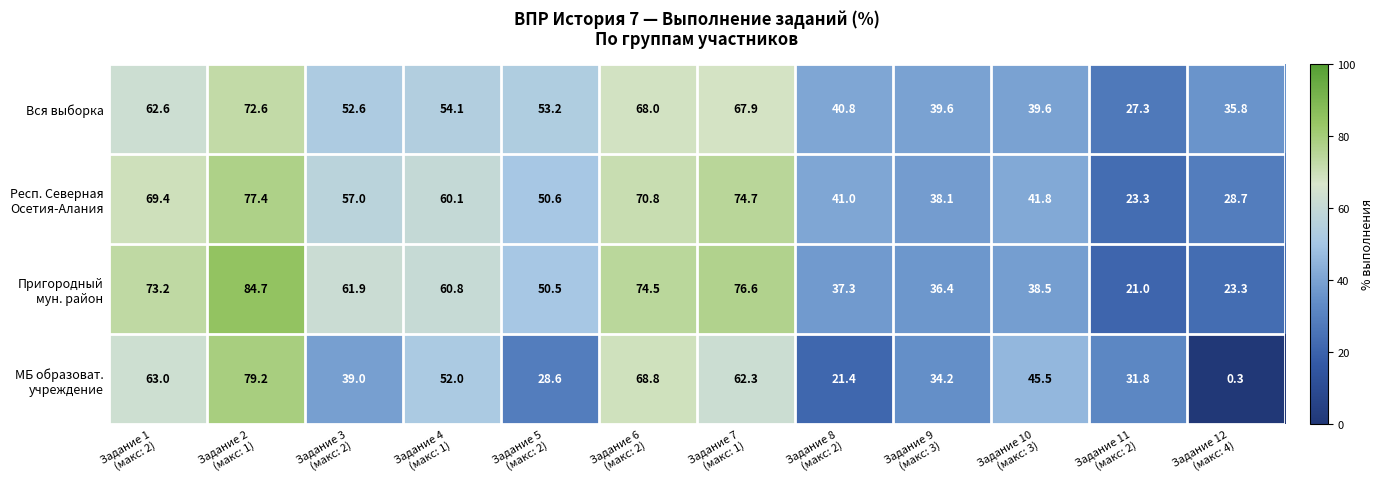

At how many categories does at least one series exceed 72?

4